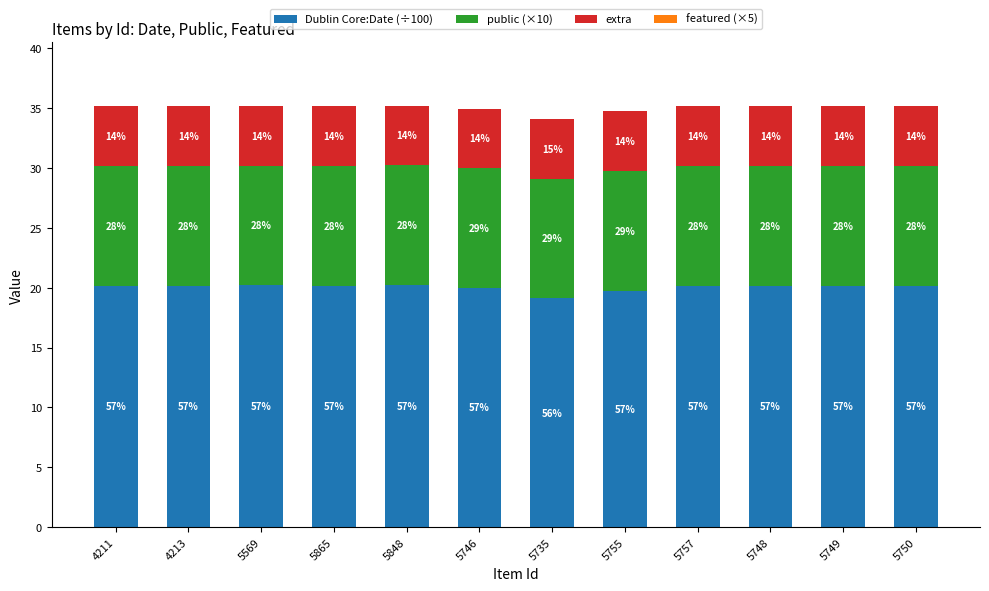

What is the total value across all series at 5757?

35.2